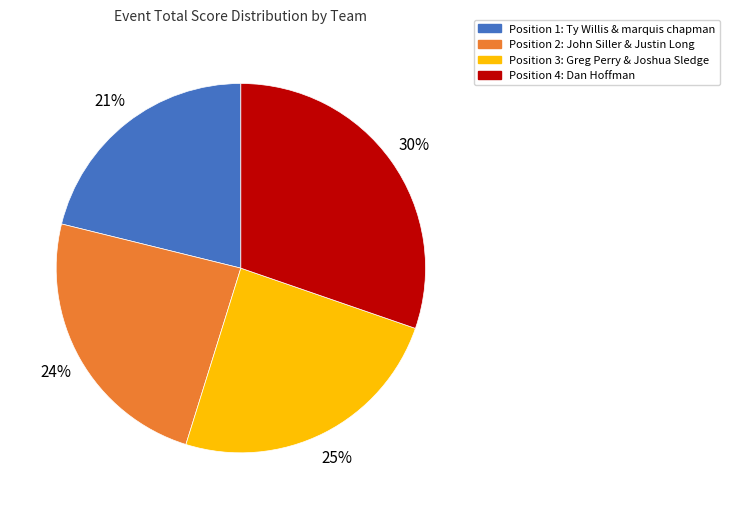

To the nearest percent, what is the difference between the largest and smallest slice percentages?

9%